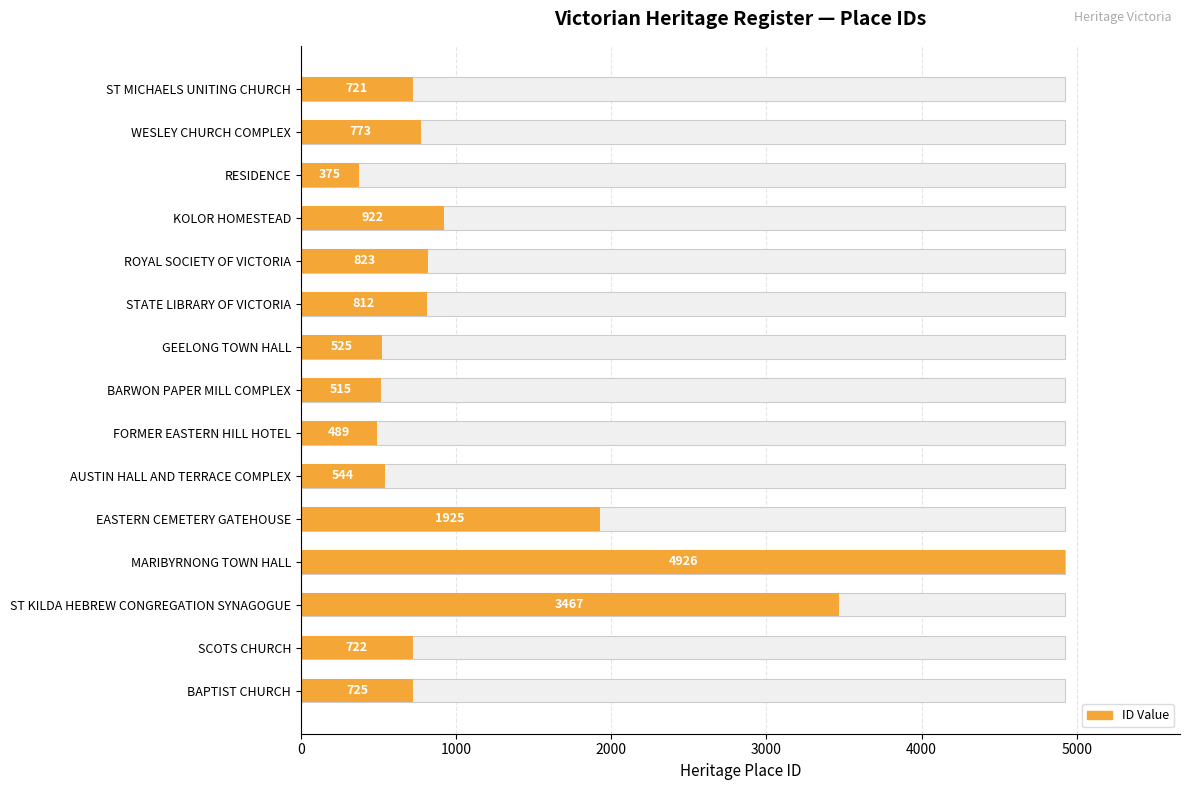

What is the greatest value displayed?

4926